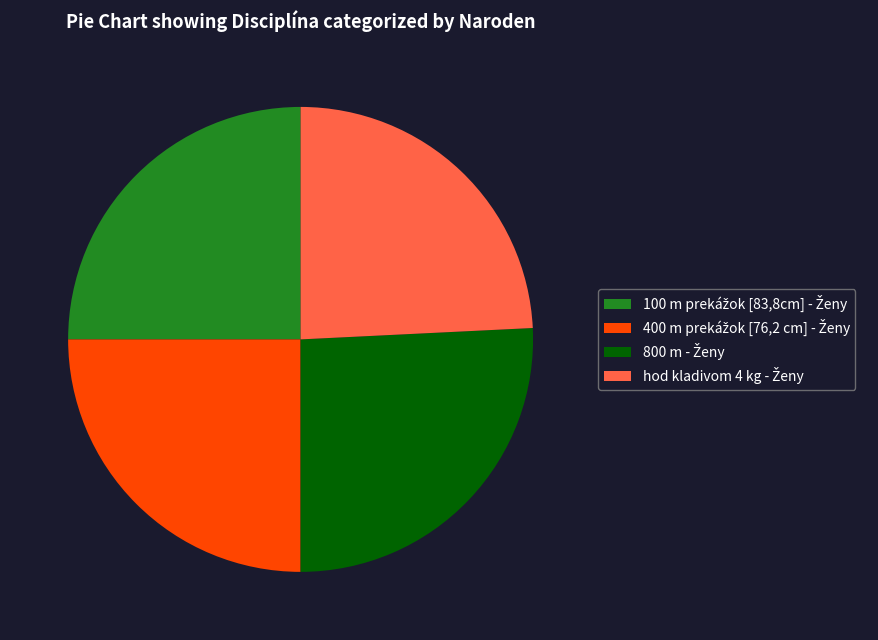

Is there a majority slice in this chart?

No